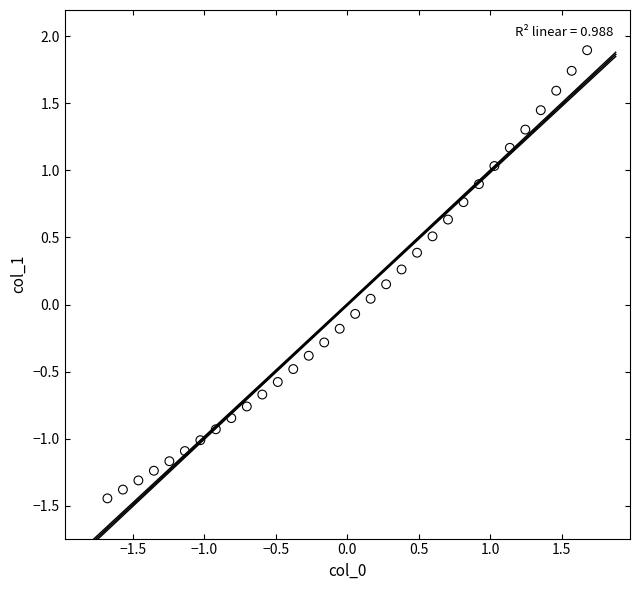

What is the range of Y values (max minus min)?

3.3